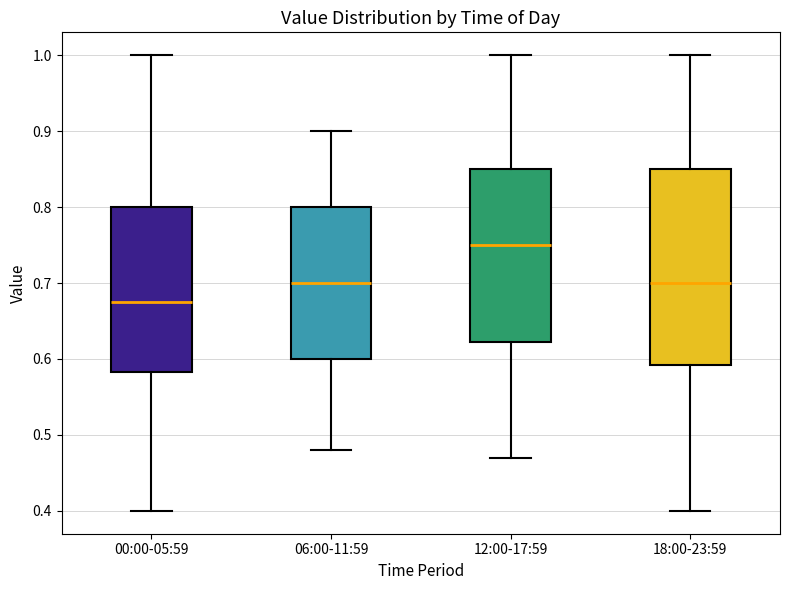

Where does the upper whisker of the box for 06:00-11:59 end on the y-axis? The values are not printed on the chart, so give them approximately, as read against the axis.

0.90